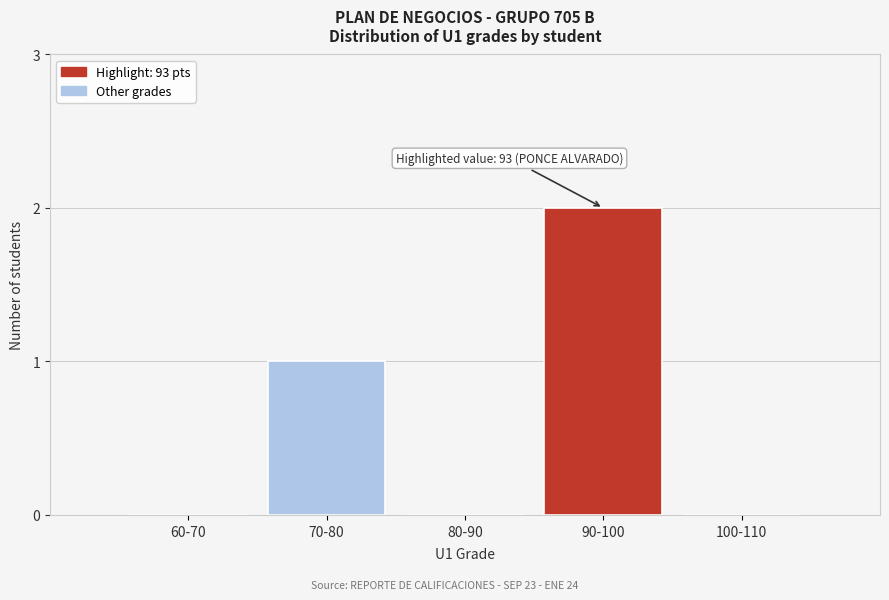

Reading right to left, transcribe all the data shown in this chart.

100-110=0	90-100=2	80-90=0	70-80=1	60-70=0